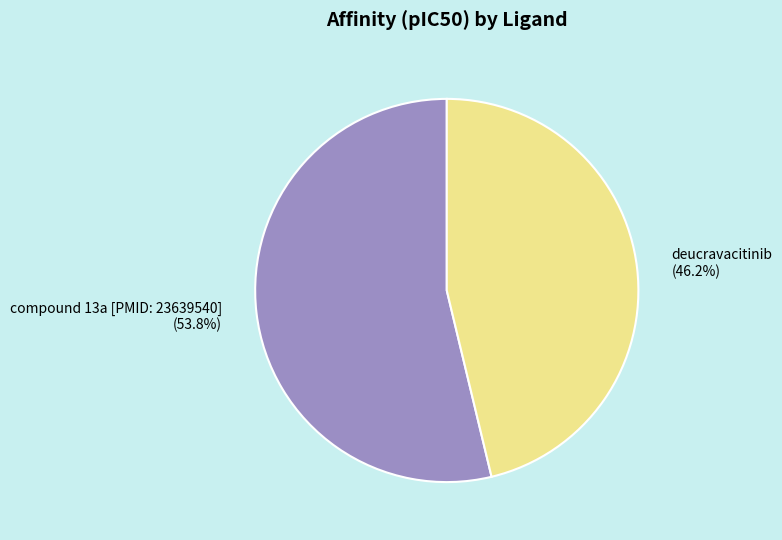

Approximately how many times larger is the value at deucravacitinib compared to compound 13a [PMID: 23639540]?

0.9